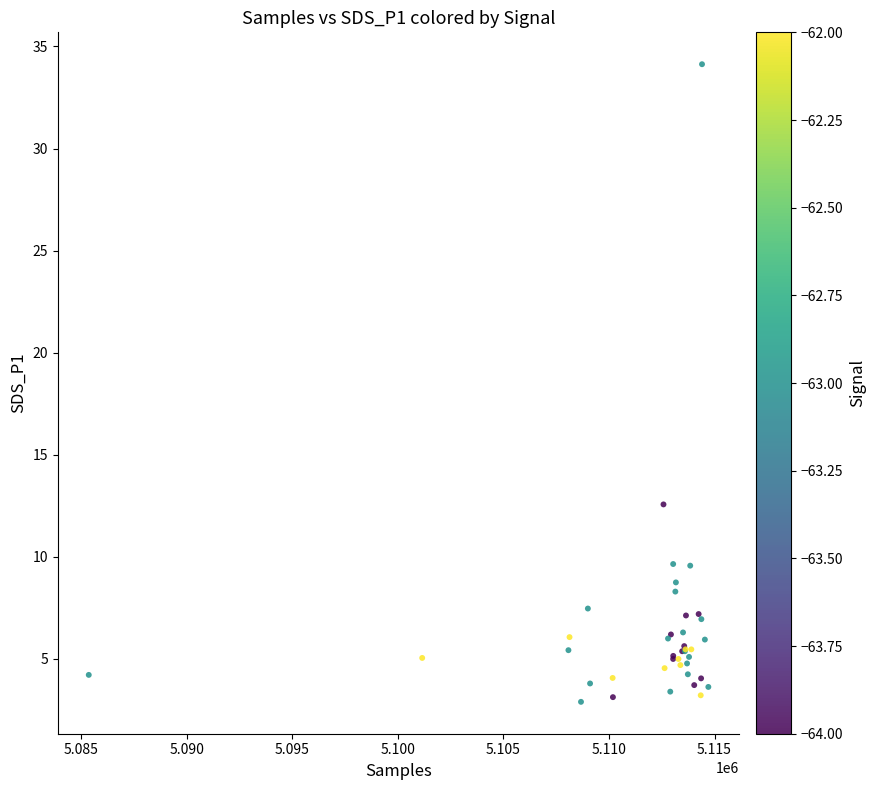

What Y value in the scatter plot is closest to 18?

12.6